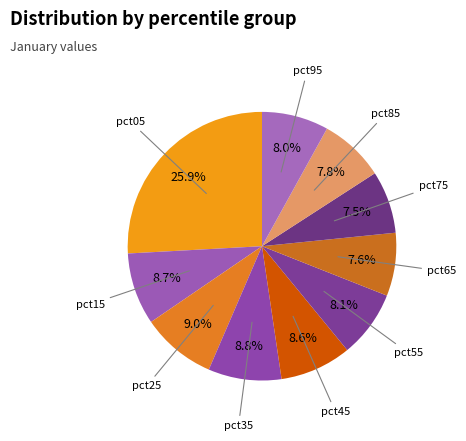

What is the smallest slice in the pie chart?

pct75